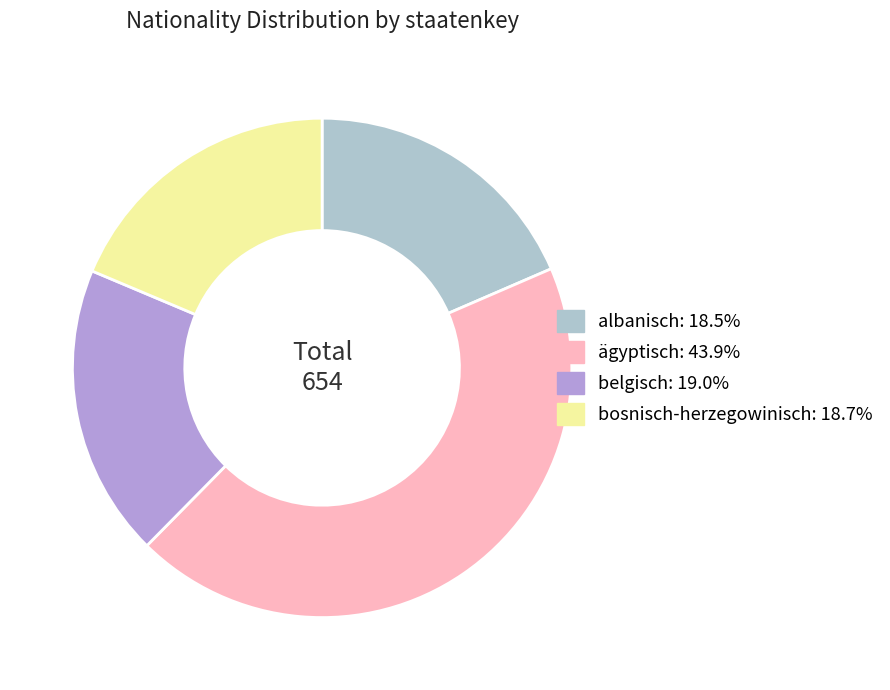

Do ägyptisch: 43.9% and belgisch: 19.0% together represent more than half of the pie?

Yes